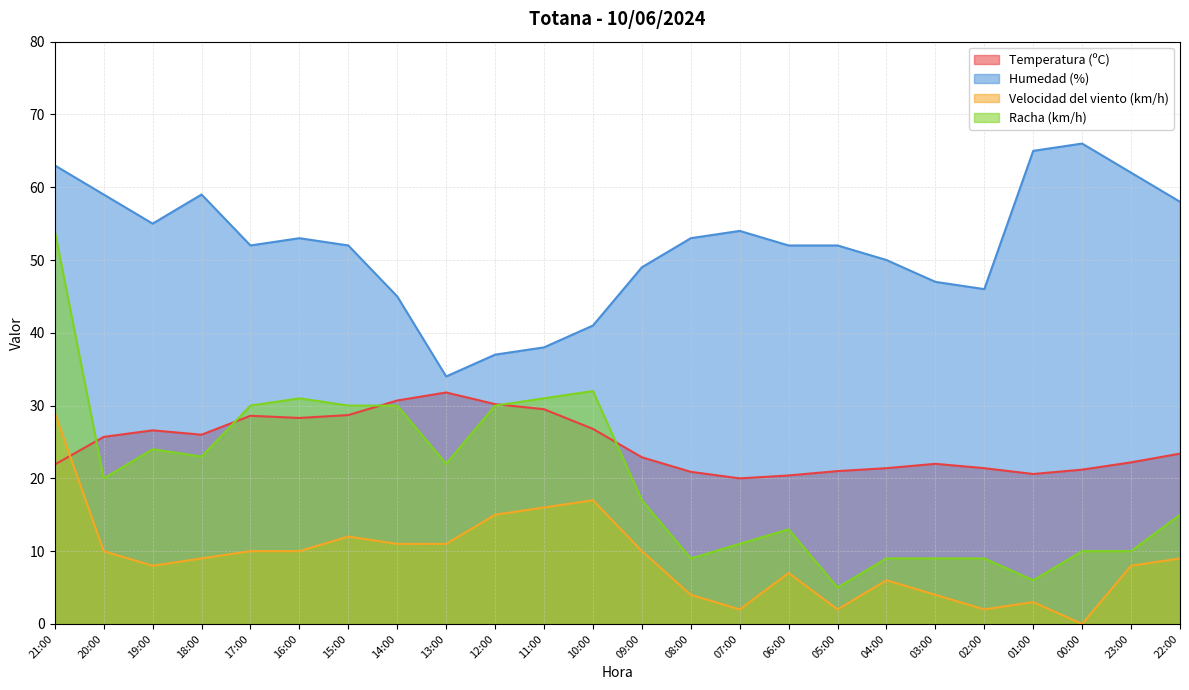

What is the maximum value shown in the chart?

66.0